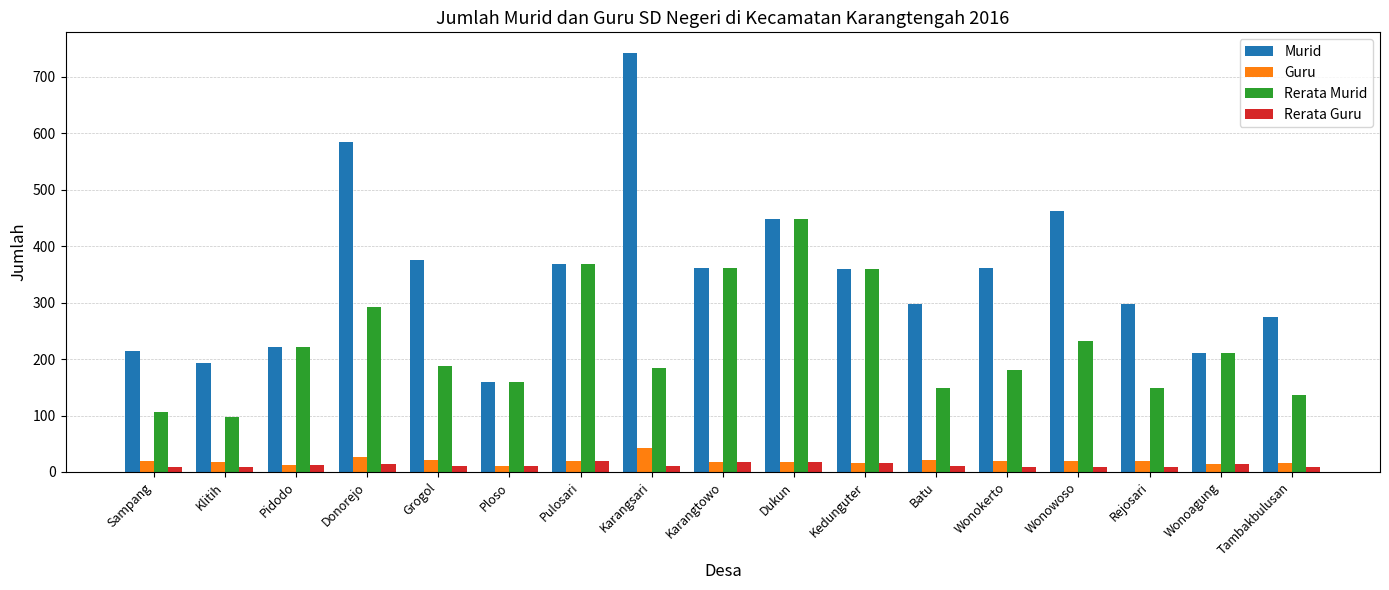

Read the Guru value at Batu.

22